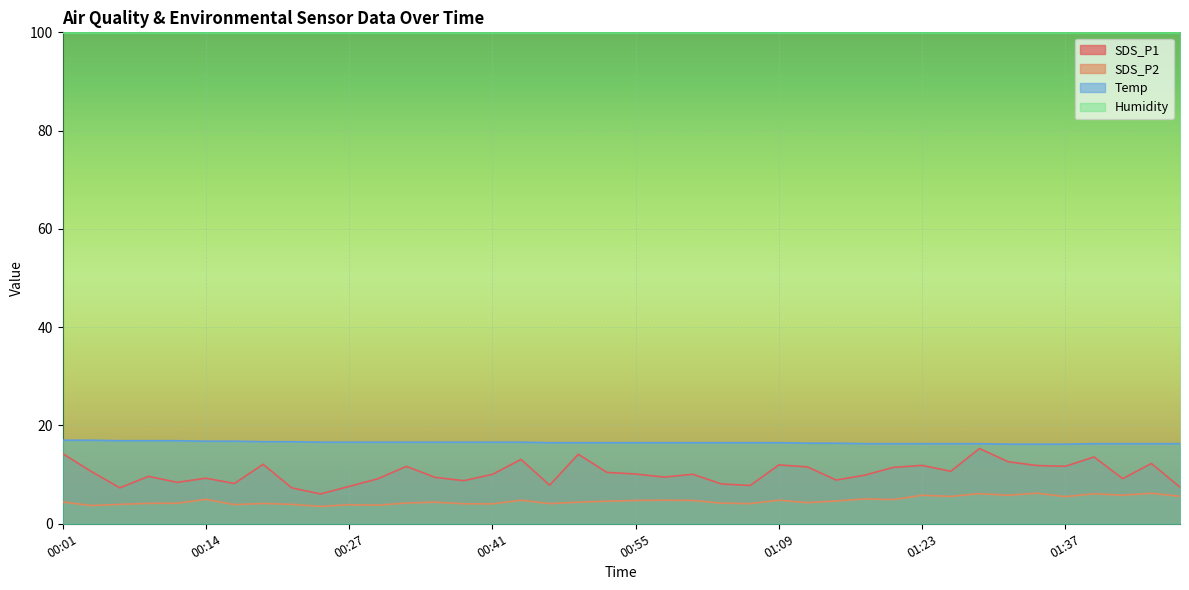

Does the chart display data point markers on the line(s)?

No